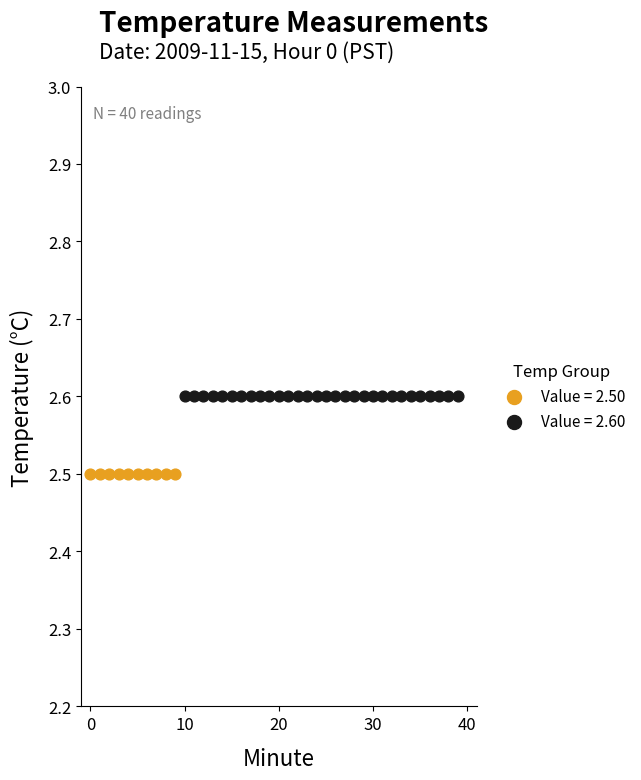

Which series reaches the maximum Y coordinate?

Value = 2.60